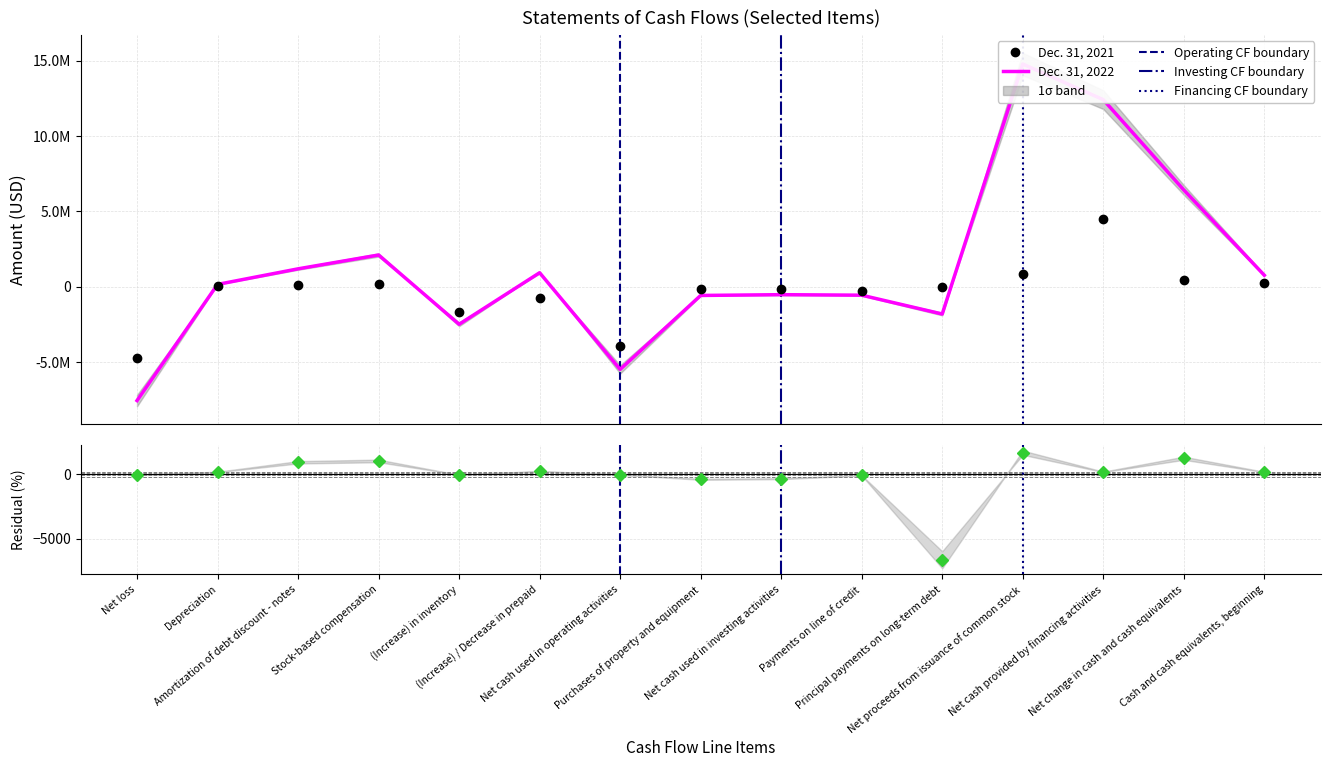

Reading left to right, transcribe all the data shown in this chart.

Dec. 31, 2022: -7536540	164767	1196843	2114529	-2478256	939614	-5468572	-567370	-515692	-550000	-1798420	14772487	12412270	6428006	773238
Dec. 31, 2021: -4720858	61084	117588	188100	-1683602	-728033	-3896830	-113694	-113694	-280000	-26687	838400	4493087	482563	290675